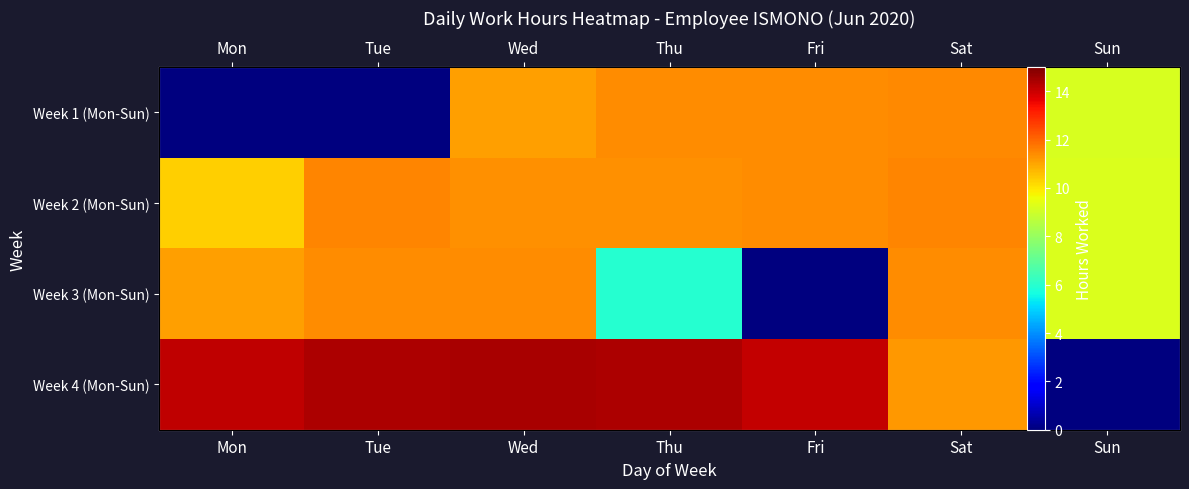

List the labels in order of Week 2 (Mon-Sun) value, smallest first.

Sun, Mon, Thu, Wed, Fri, Tue, Sat